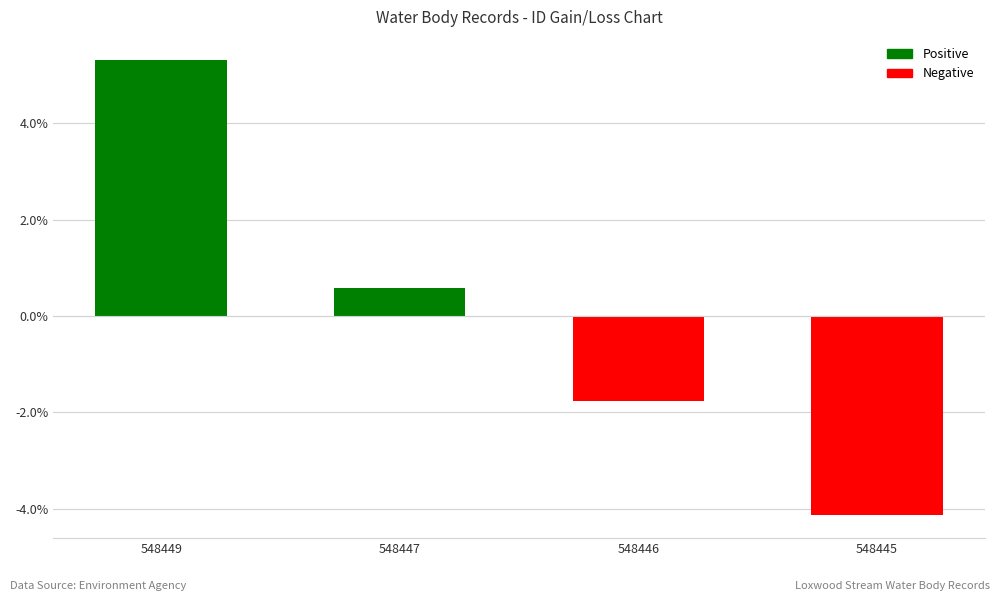

Reading left to right, what are all the values shown in this chart?

548449=5.3	548447=0.6	548446=-1.8	548445=-4.1